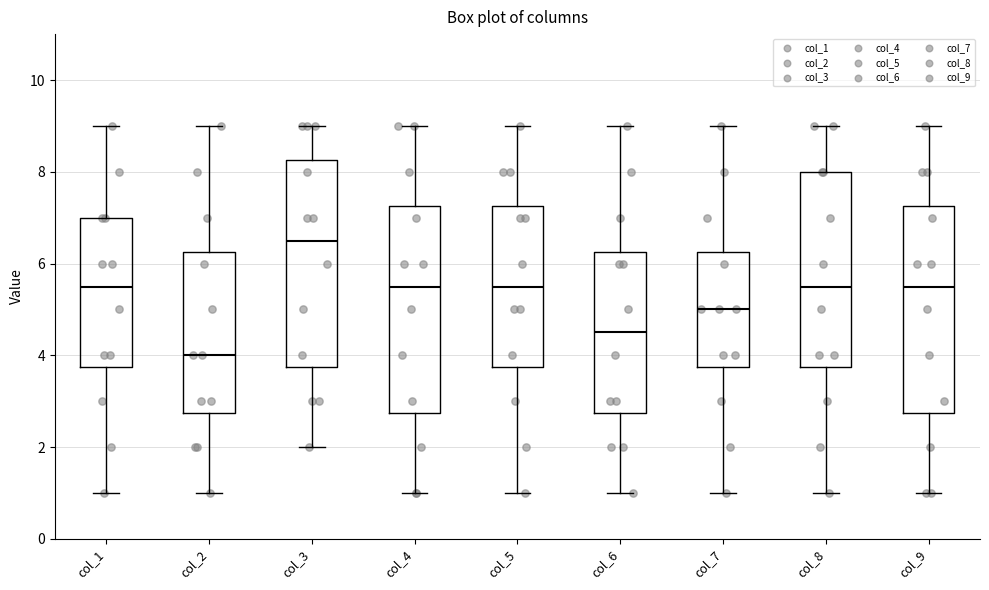

Where is the upper edge of the box for col_2 on the y-axis? The values are not printed on the chart, so give them approximately, as read against the axis.

6.2